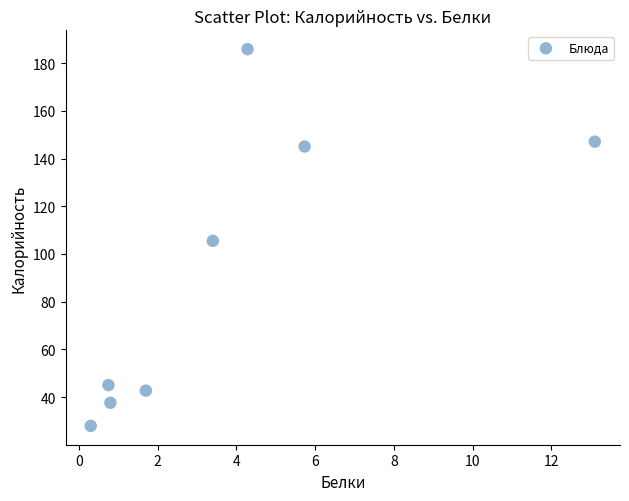

What is the range of X values (max minus min)?

12.8